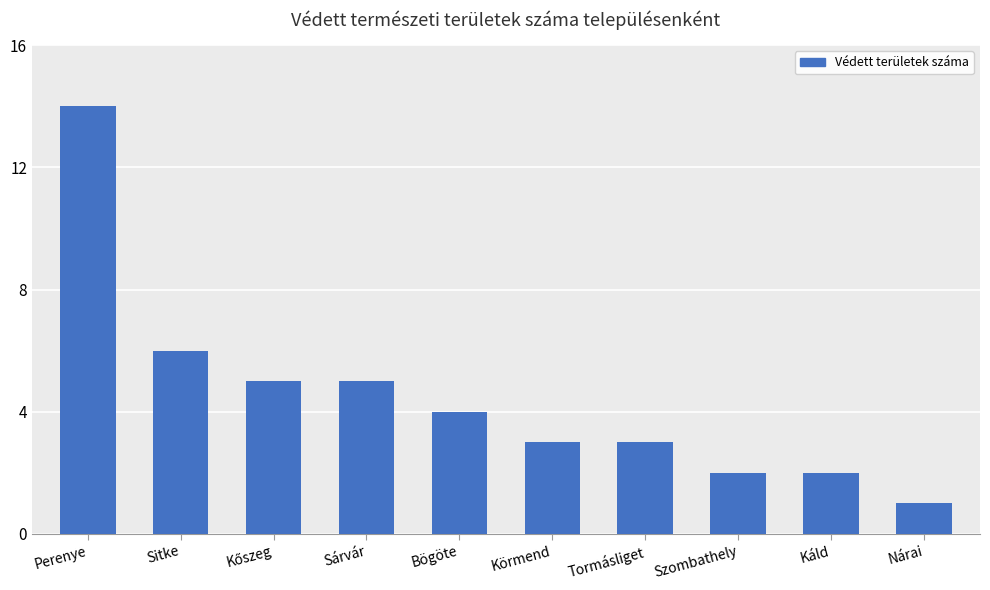

What is the change in value from Perenye to Körmend?

-11